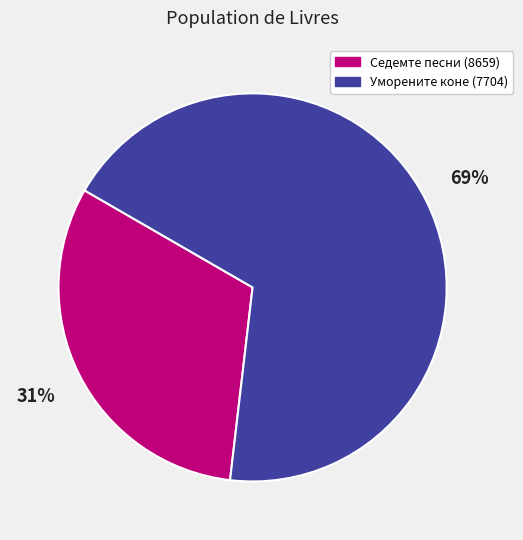

Is there a majority slice in this chart?

Yes